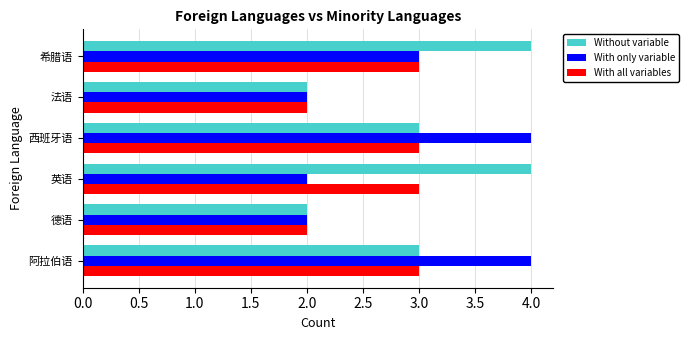

Is it true that With all variables equals 4 at 德语?

False